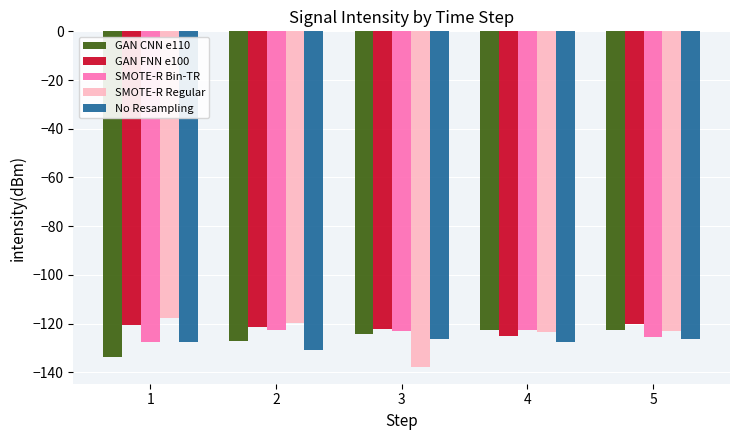

Which series has the largest total across all categories?

GAN FNN e100